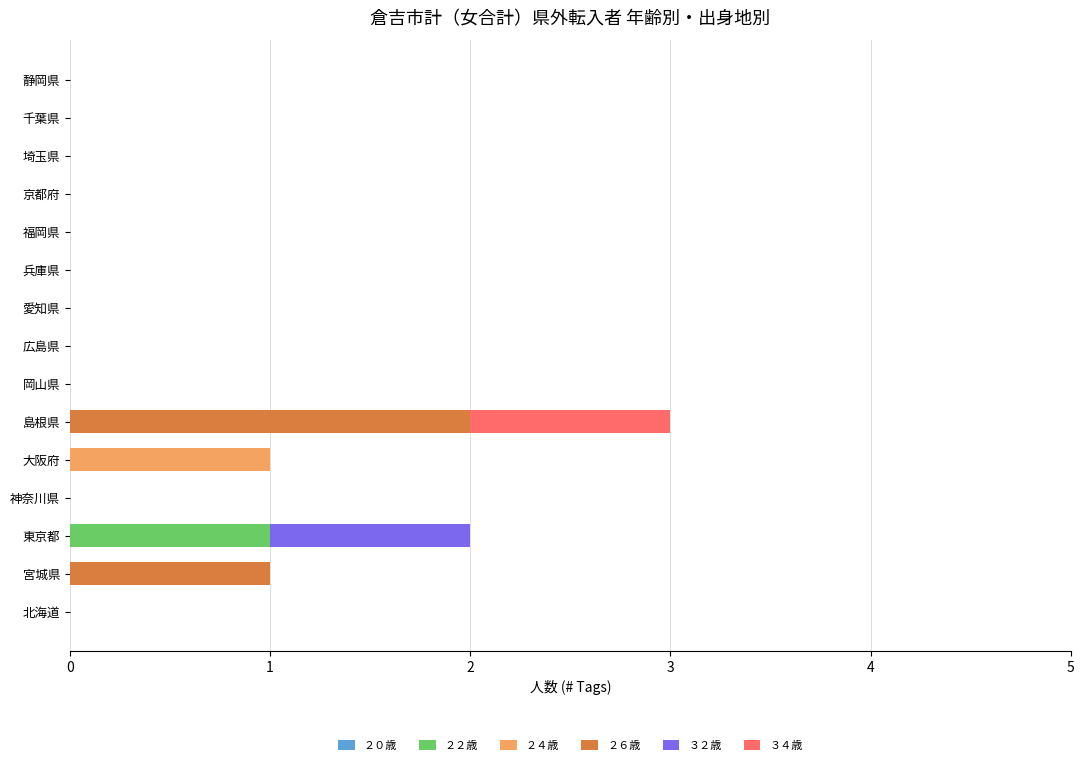

Is it true that ２２歳 equals -1 at 大阪府?

False